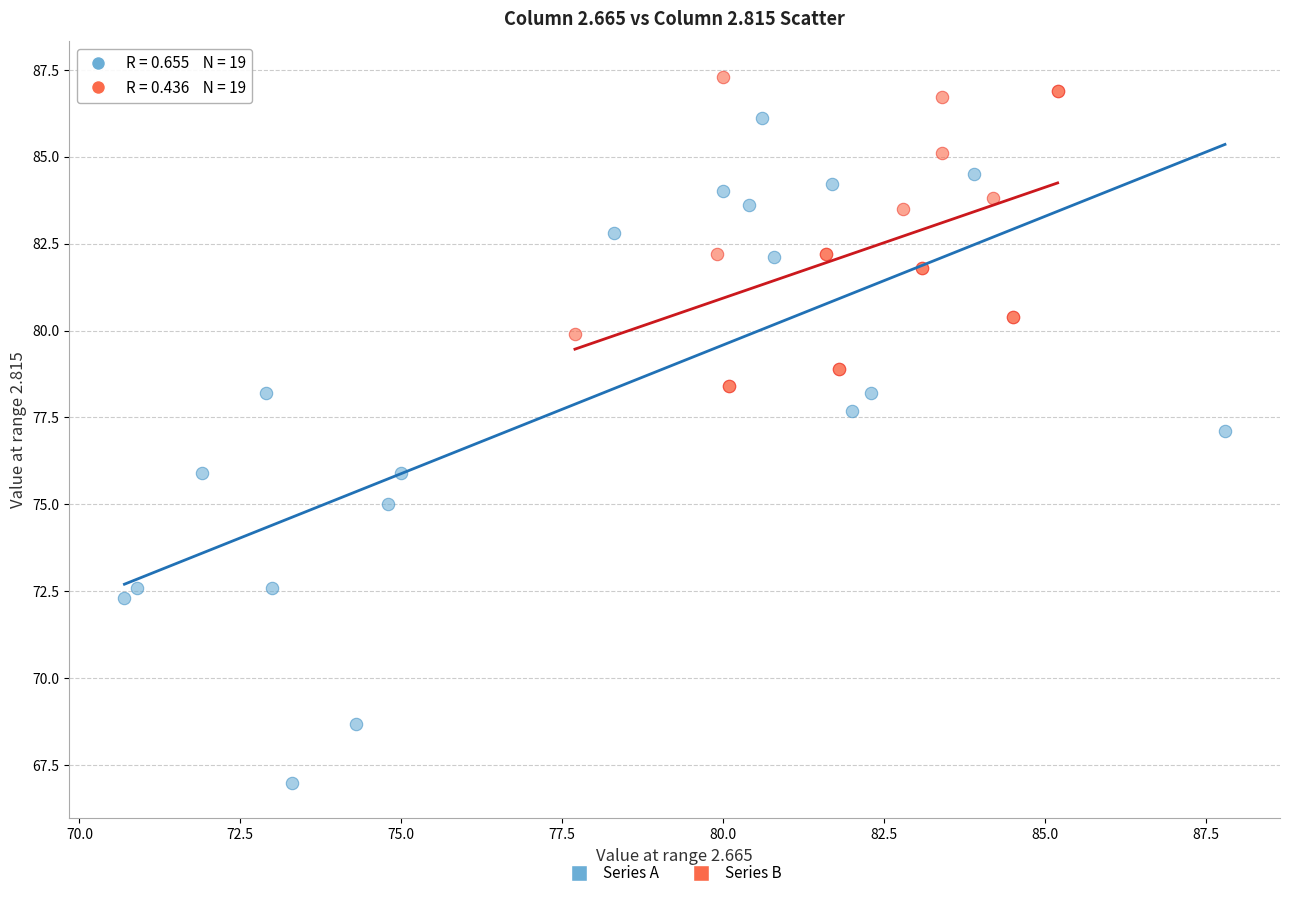

Which series contains the lowest Y value?

Series A